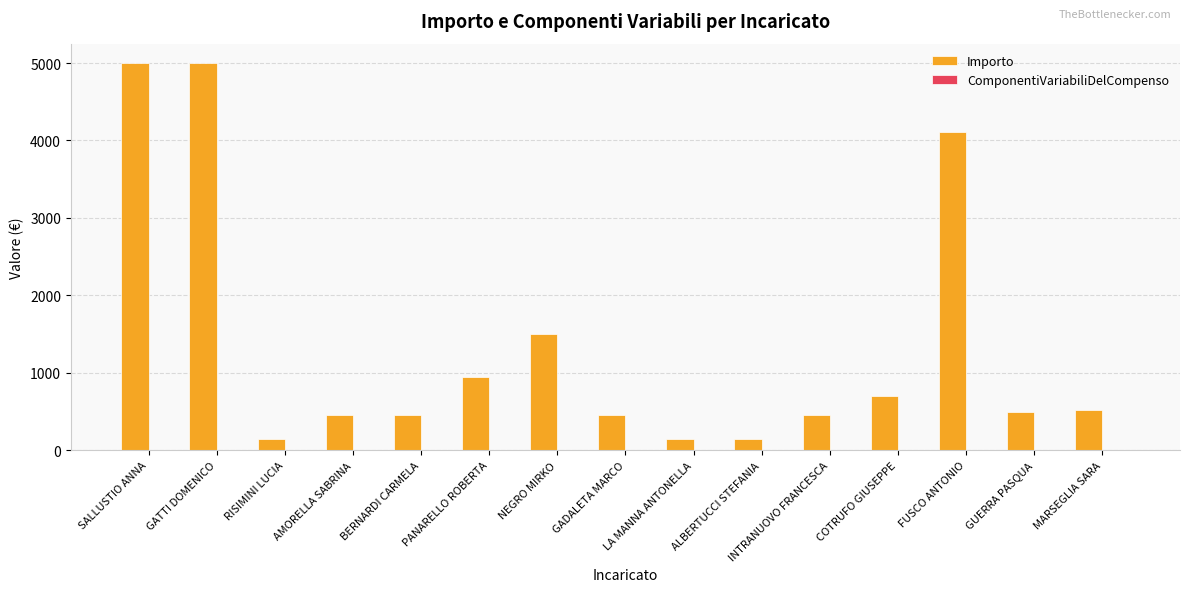

The value at FUSCO ANTONIO is 4113.9. True or false?

True